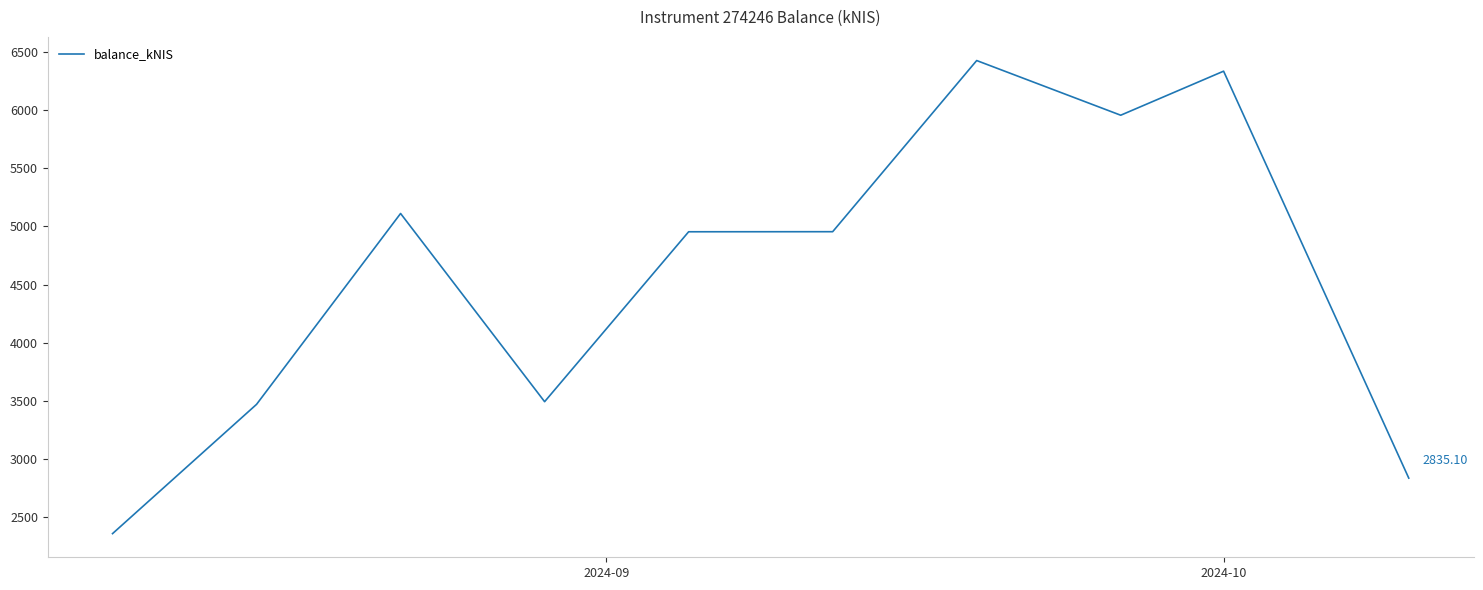

What is the difference between the maximum and minimum values?

4070.1